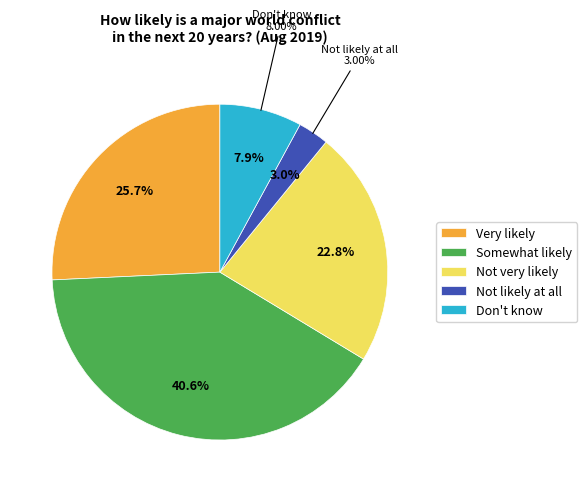

Rank the categories by value from highest to lowest.

Somewhat likely, Very likely, Not very likely, Don't know, Not likely at all